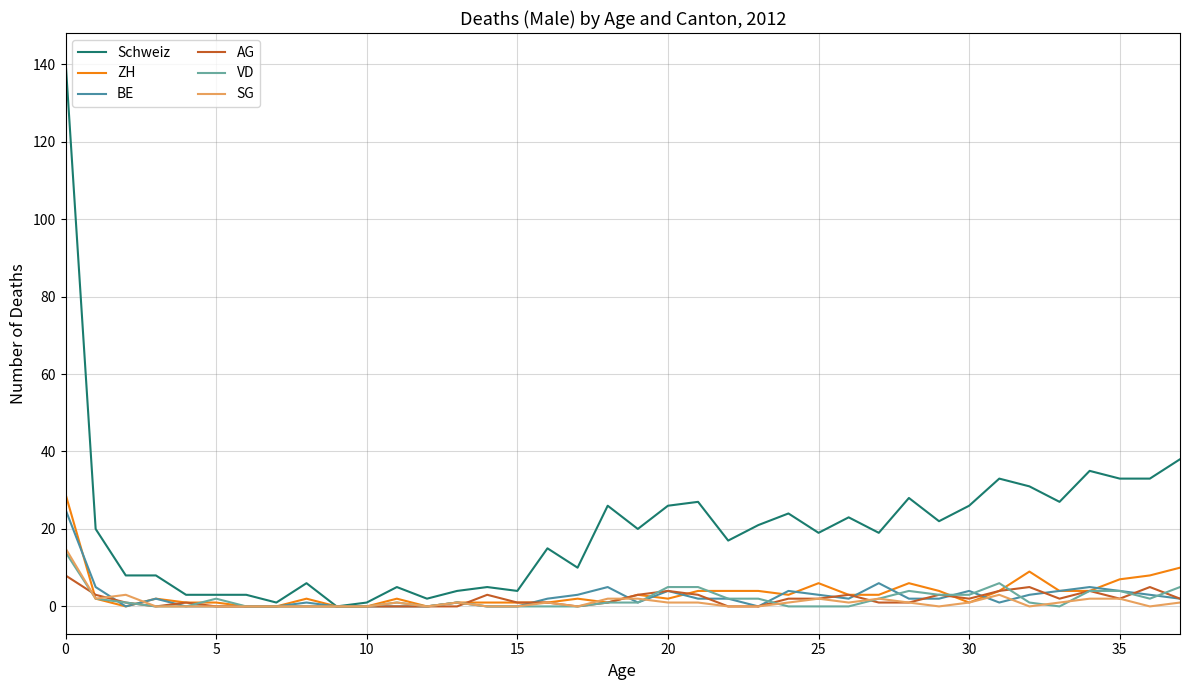

Reading left to right, extract all data points from this chart.

Schweiz: 141	20	8	8	3	3	3	1	6	0	1	5	2	4	5	4	15	10	26	20	26	27	17	21	24	19	23	19	28	22	26	33	31	27	35	33	33	38
ZH: 29	2	0	2	1	1	0	0	2	0	0	2	0	1	1	1	1	2	1	3	2	4	4	4	3	6	3	3	6	4	1	4	9	4	4	7	8	10
BE: 25	5	0	2	0	0	0	0	1	0	0	0	0	1	0	0	2	3	5	1	4	2	2	0	4	3	2	6	2	2	4	1	3	4	5	4	3	2
AG: 8	3	1	0	1	0	0	0	0	0	0	0	0	0	3	1	1	0	1	3	4	3	0	0	2	2	3	1	1	3	2	4	5	2	4	2	5	2
VD: 14	2	1	0	0	2	0	0	0	0	0	1	0	1	0	0	0	0	1	1	5	5	2	2	0	0	0	2	4	3	3	6	1	0	4	4	2	5
SG: 15	2	3	0	0	0	0	0	0	0	0	1	0	1	0	0	1	0	2	2	1	1	0	0	1	2	1	2	1	0	1	3	0	1	2	2	0	1